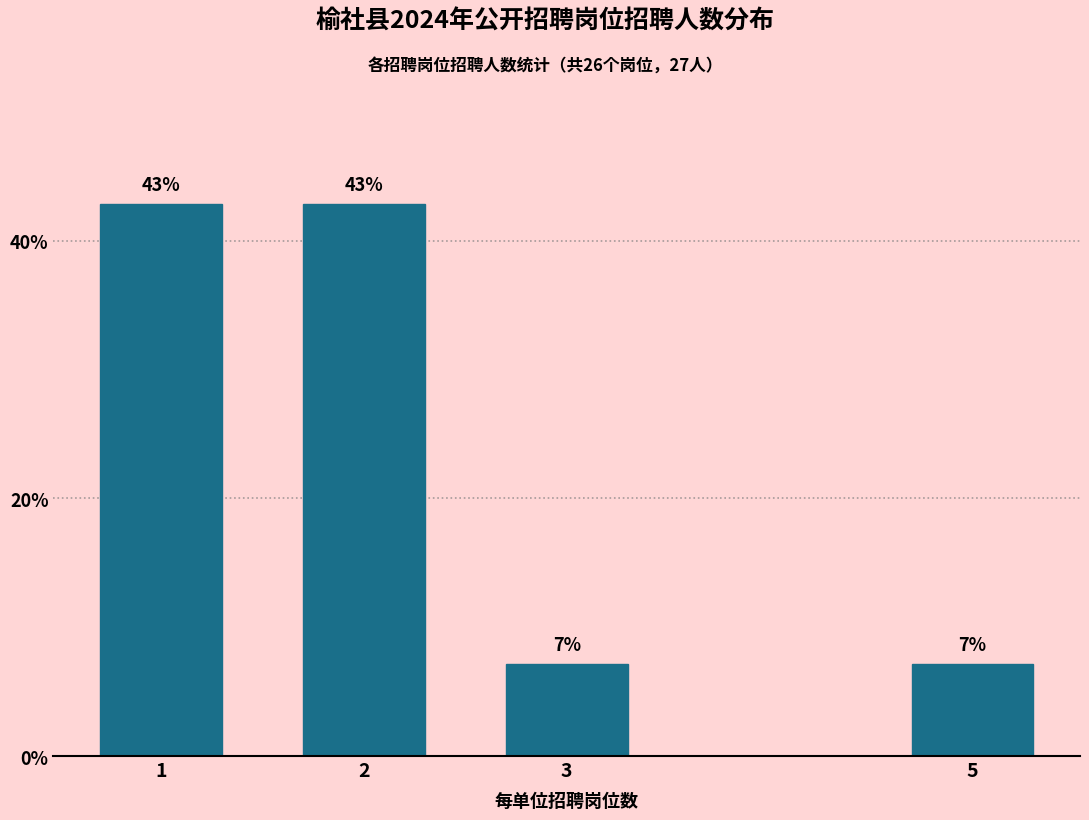

What is the sum of all values?

100.0